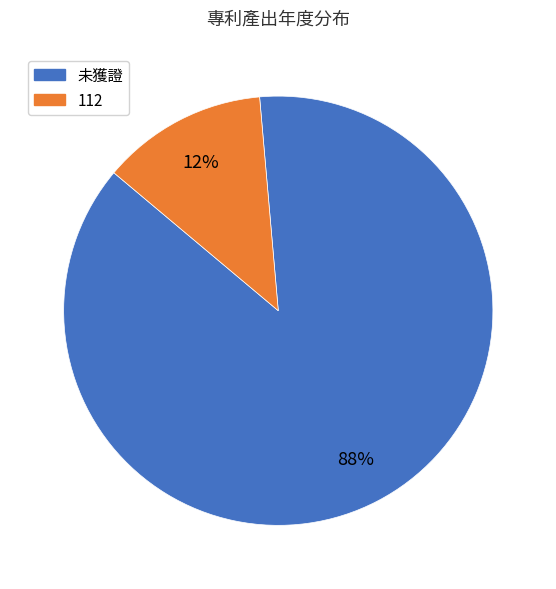

True or false: 未獲證 accounts for 95% of the total.

False